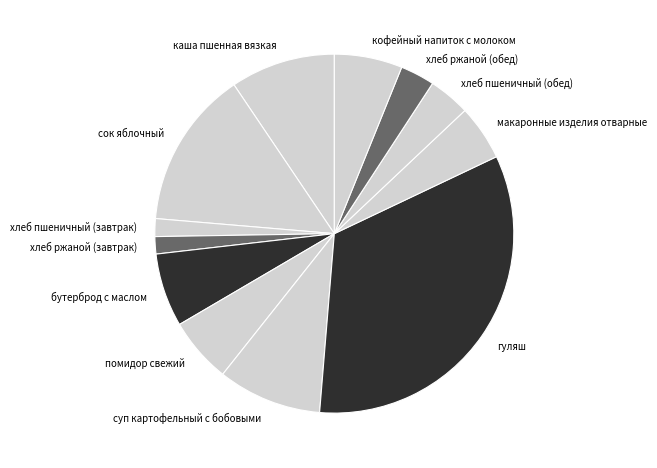

Is there any slice that represents more than half of the pie?

No